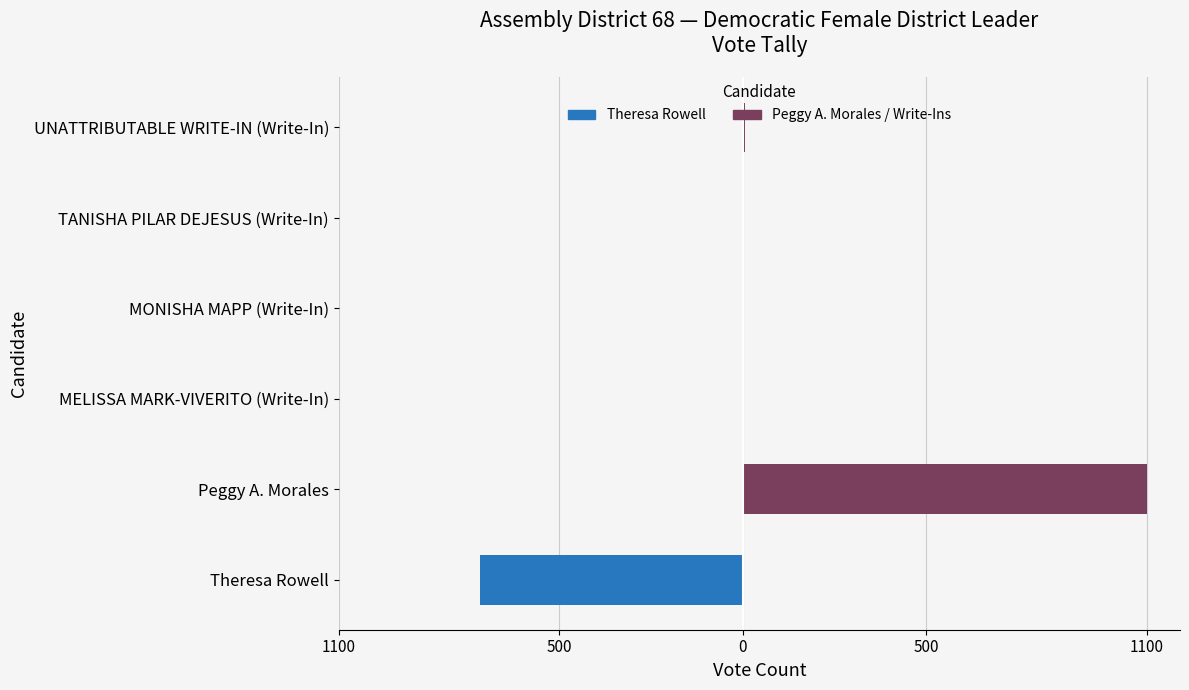

What are all the series names shown in the legend?

Theresa Rowell, Peggy A. Morales / Write-Ins